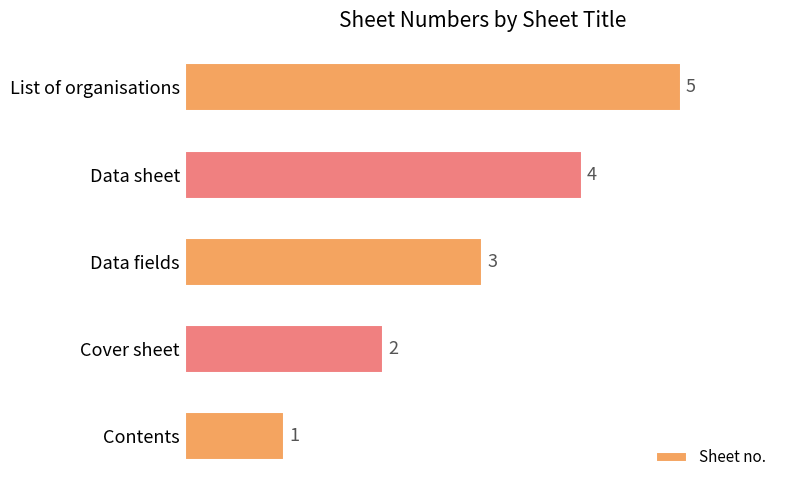

What is the change in value from Data fields to List of organisations?

+2